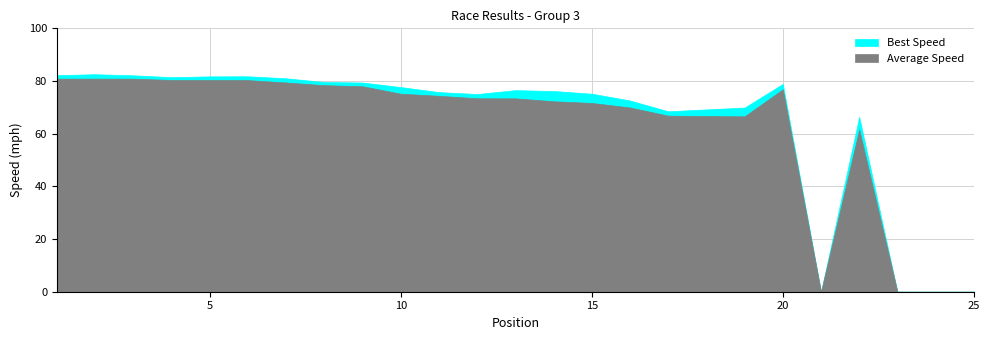

Where does the Best Speed series first go above 76?

1